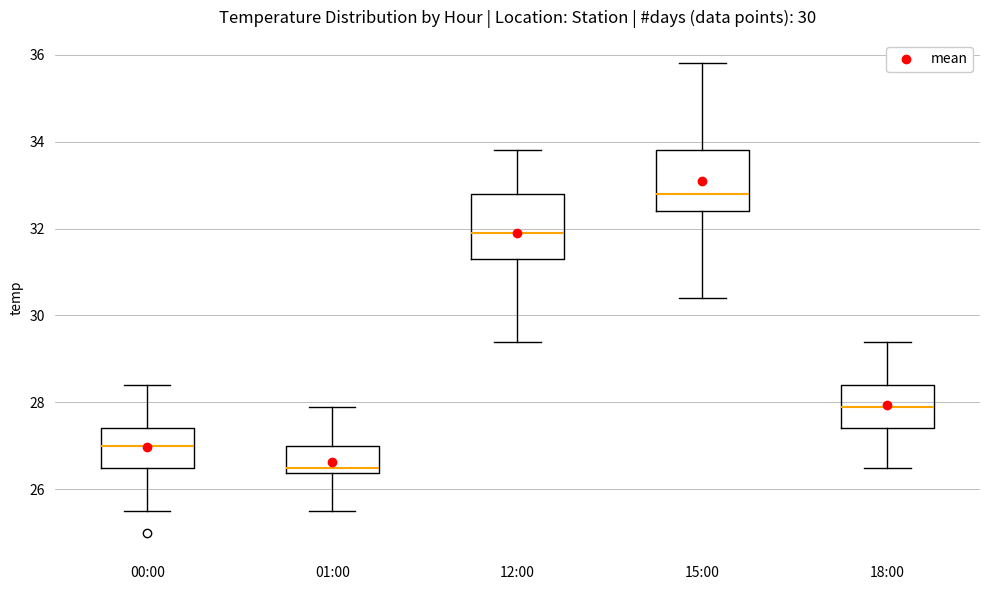

Which box's median line is the lowest?

01:00